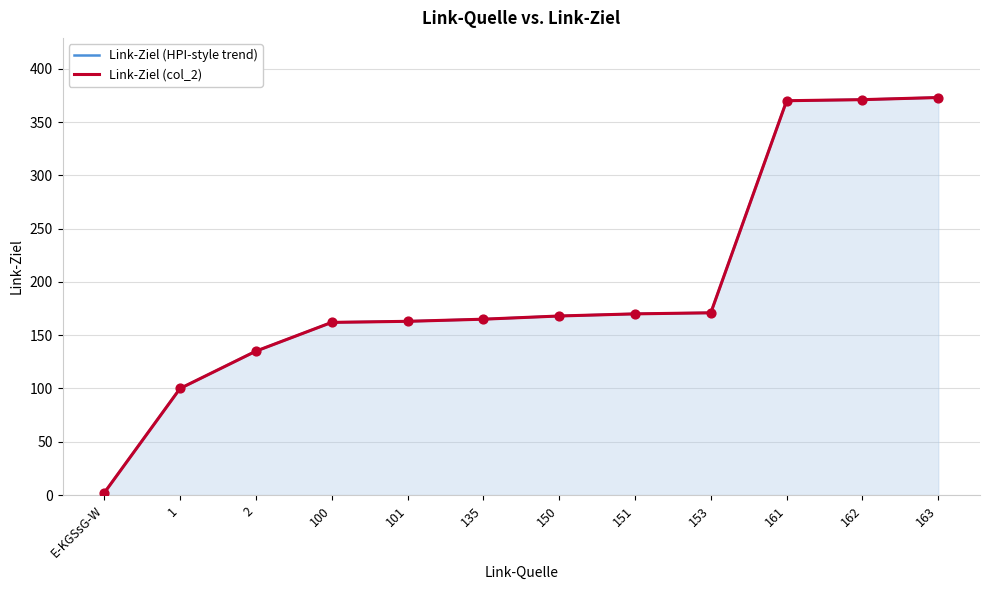

Which series has the largest Y range (max minus min)?

Link-Ziel (HPI-style trend)